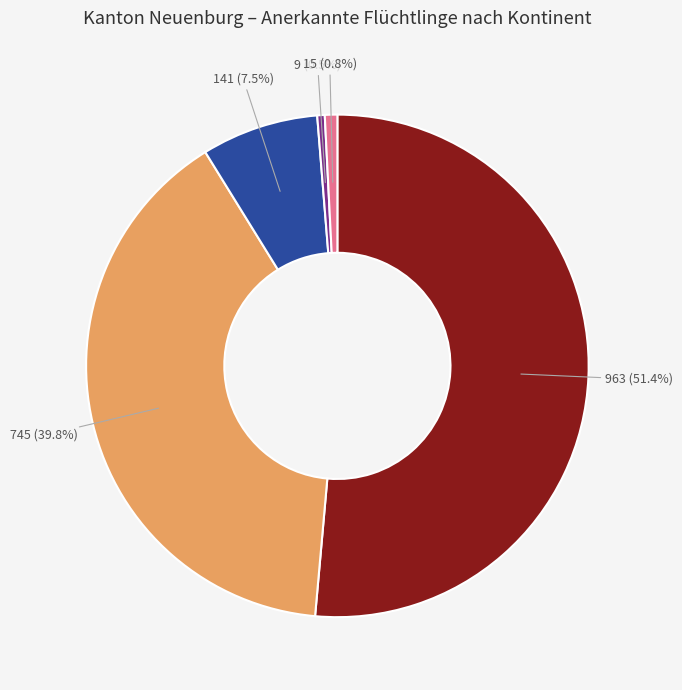

Is there any slice that represents more than half of the pie?

Yes